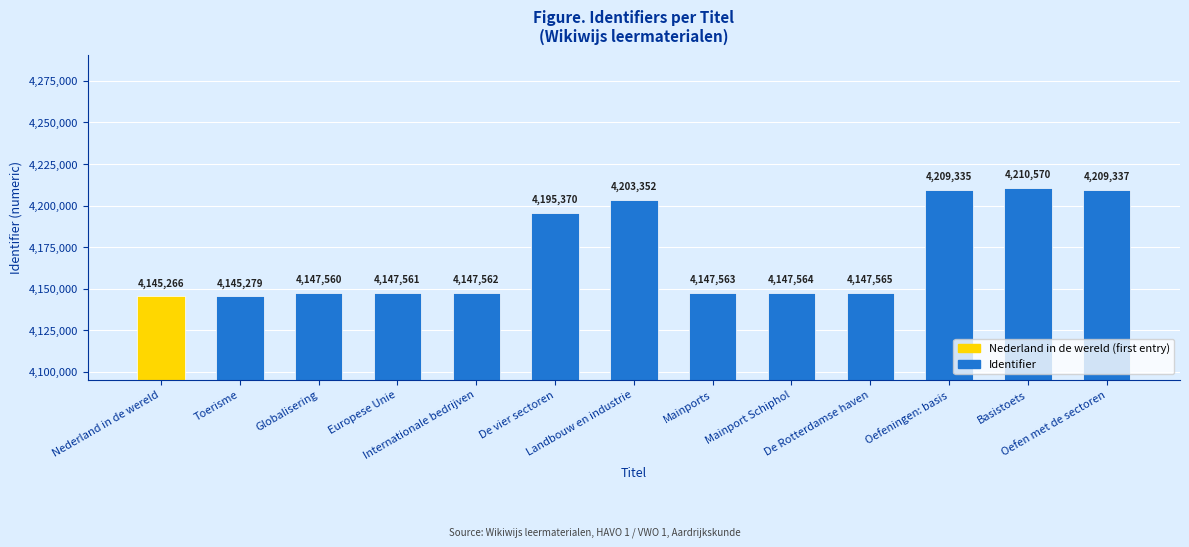

What is the sum of the values at Basistoets and Globalisering?

8358130